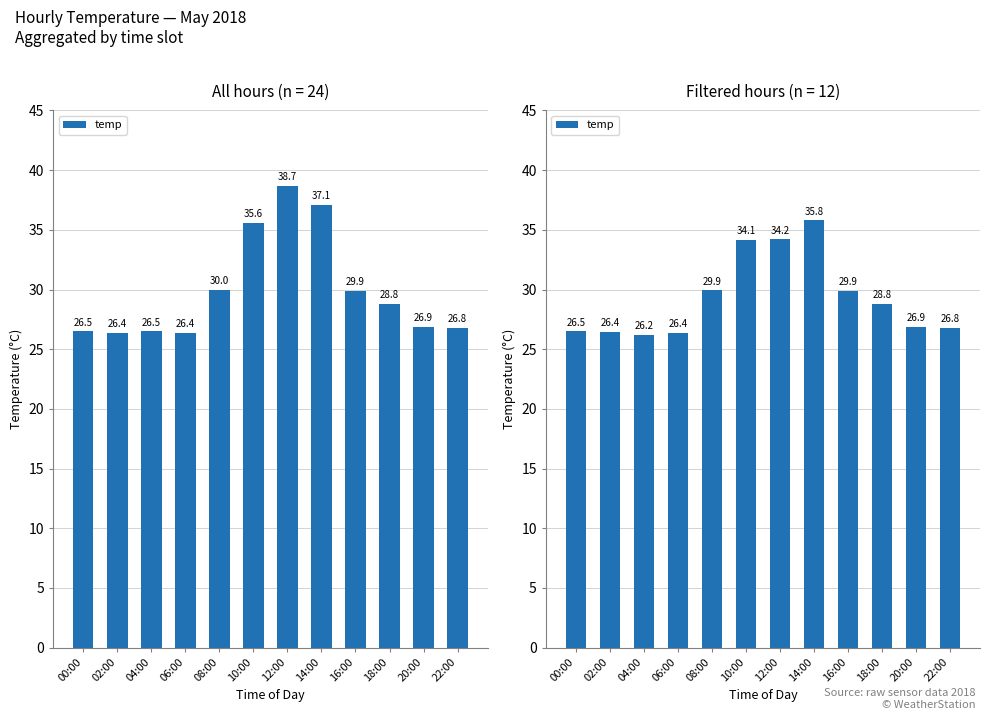

Does the chart contain stacked bars?

No